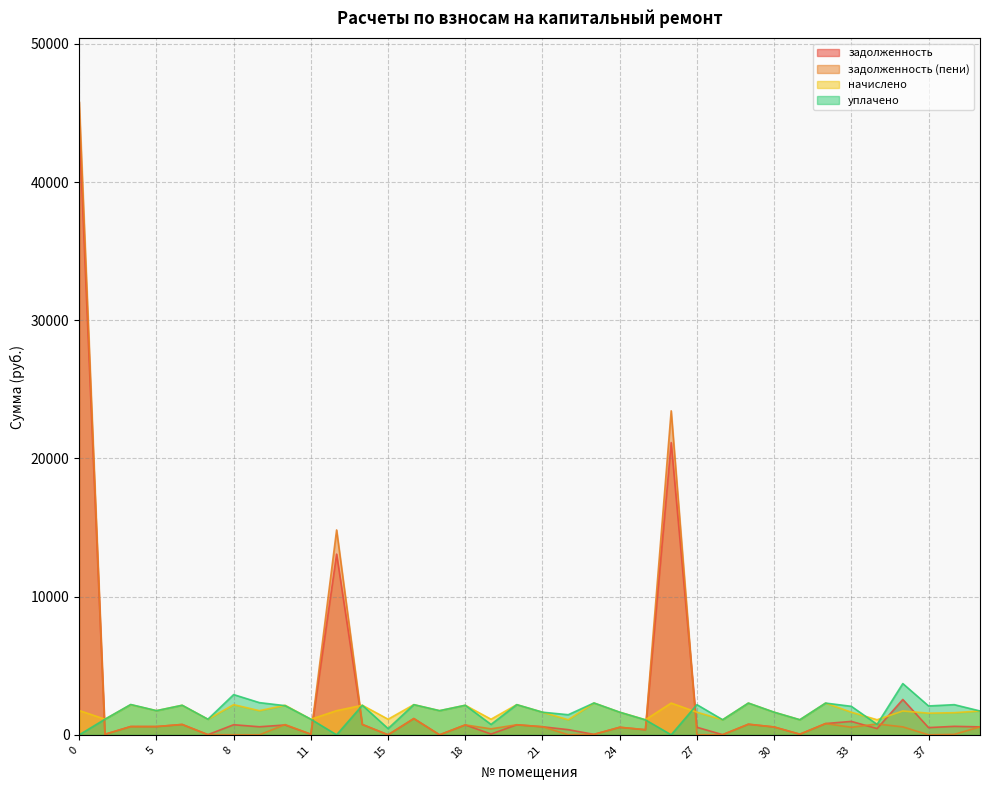

List the labels in order of задолженность (пени) value, largest first.

0, 26, 13, 16, 32, 34, 29, 14, 6, 10, 20, 18, 5, 4, 21, 36, 39, 30, 24, 33, 19, 25, 31, 11, 3, 38, 23, 7, 28, 22, 8, 27, 9, 15, 17, 37